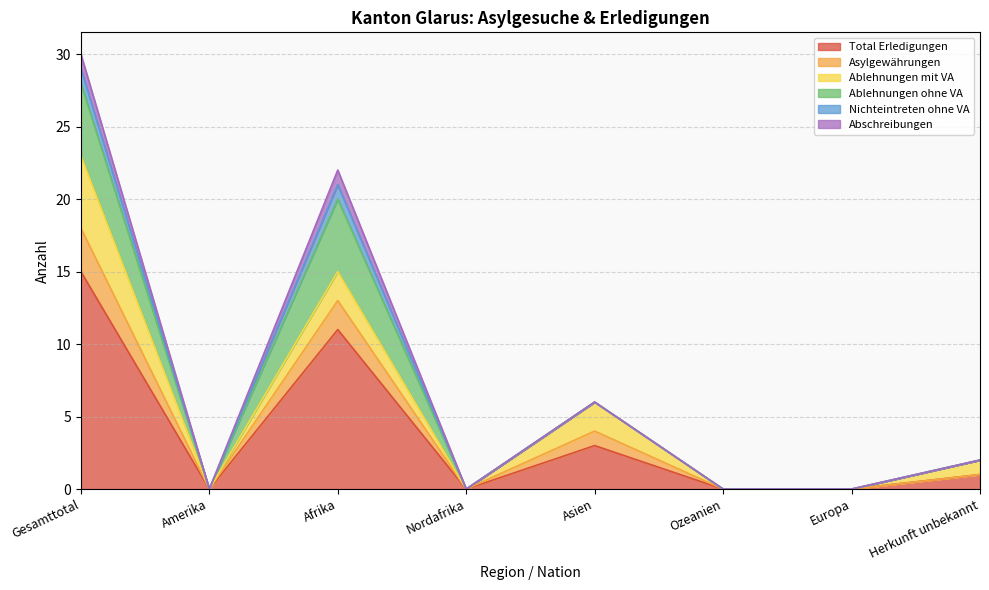

What is the difference between the maximum and minimum values in the Total Erledigungen series?

15